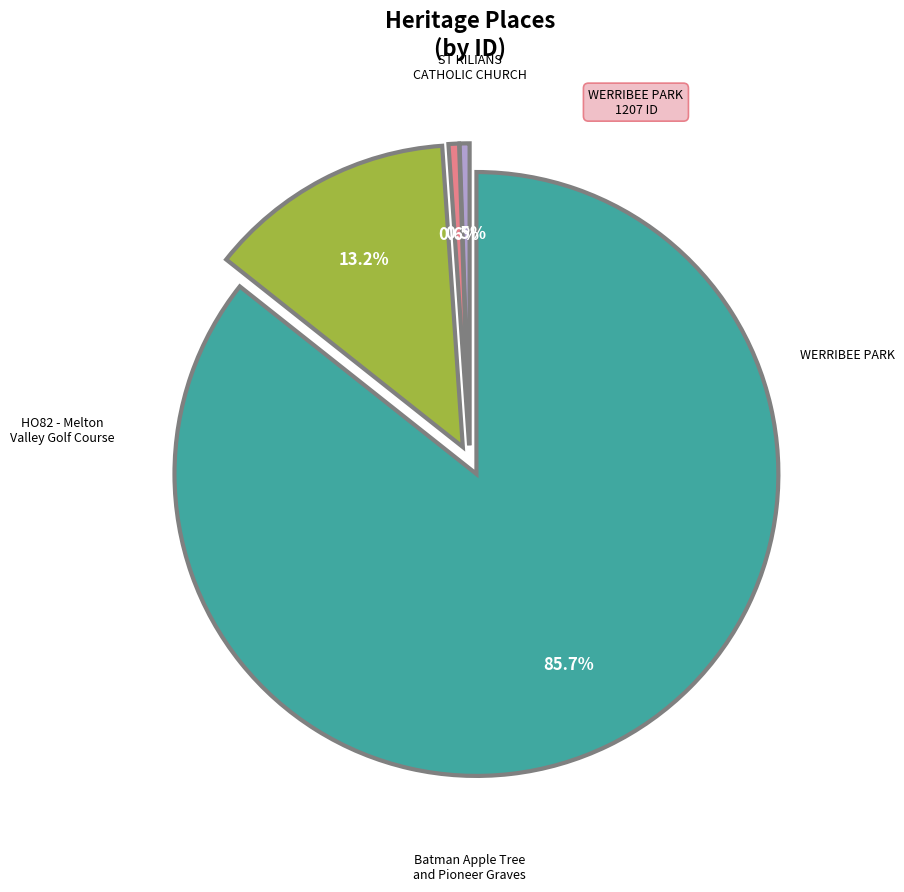

Does any single category account for the majority?

Yes